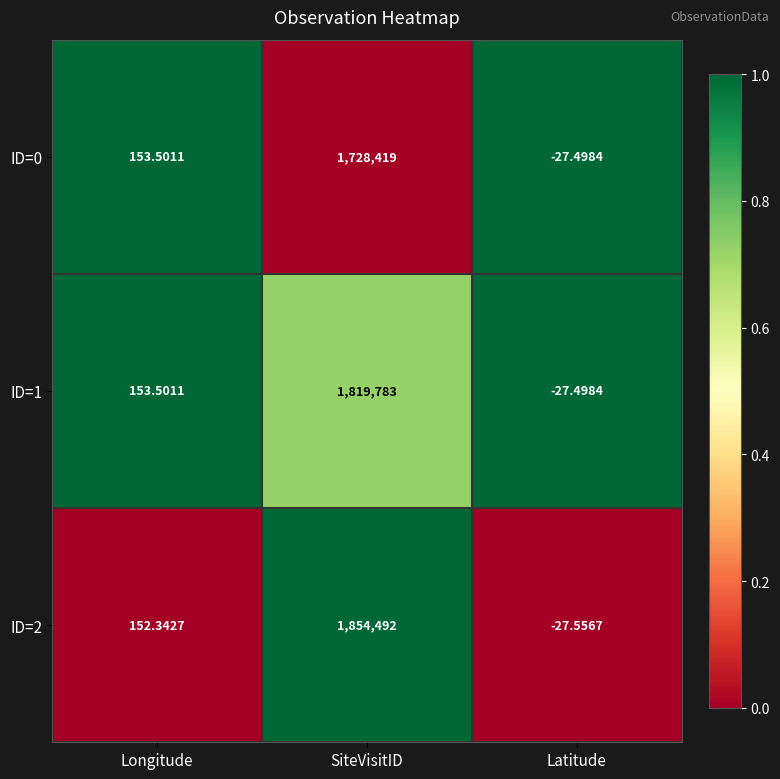

List the labels in order of ID=0 value, smallest first.

Latitude, Longitude, SiteVisitID